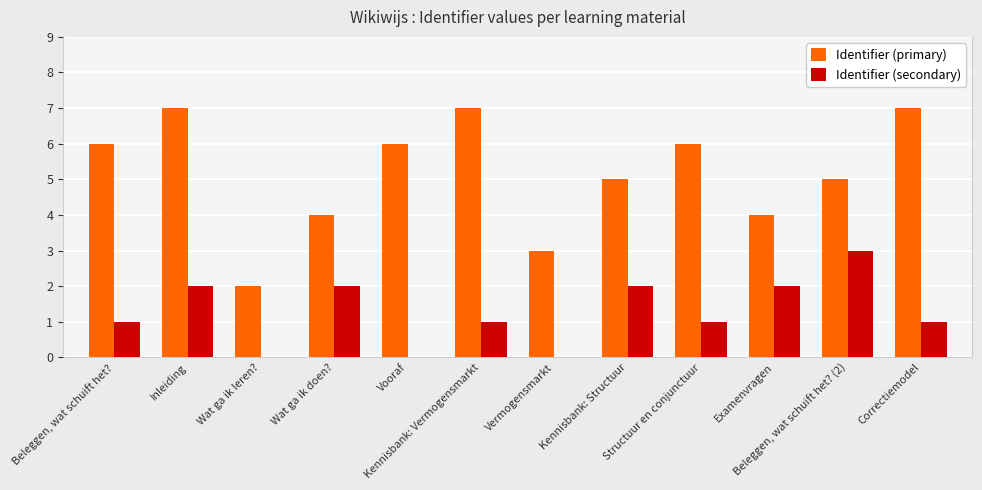

How many data points does each series have?

12